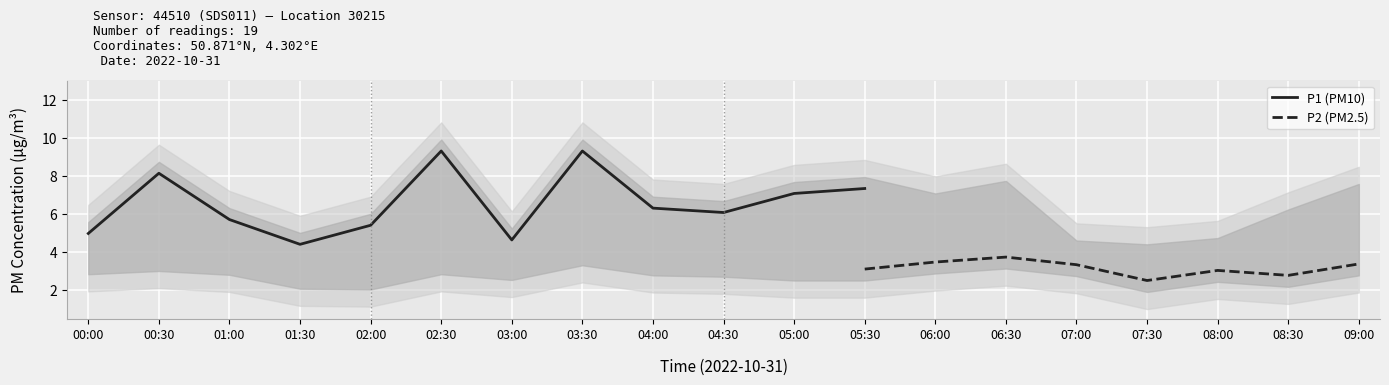

The P1 series shows 8.8 at 04:00. True or false?

False